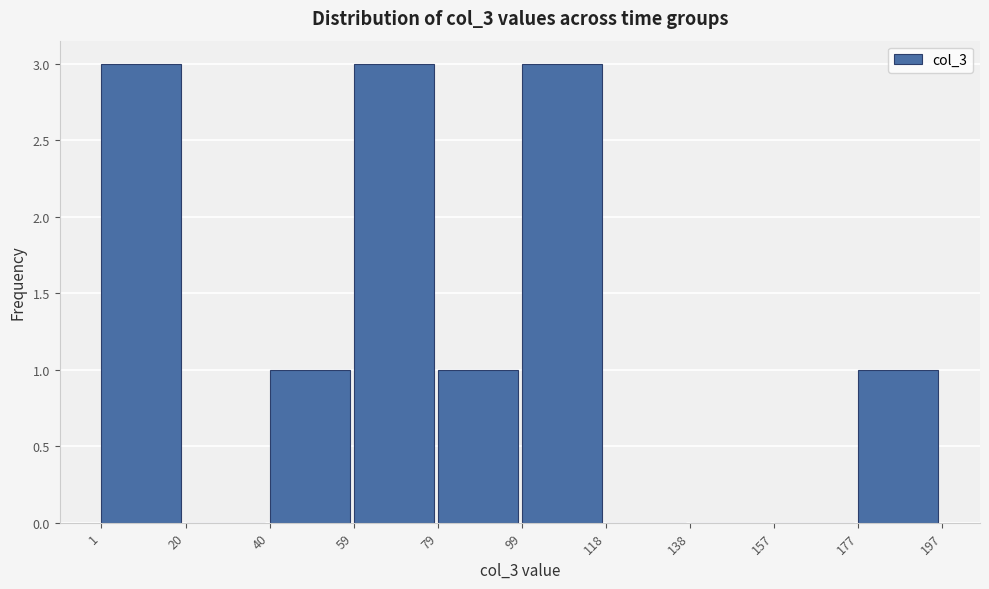

How tall is the bar that spans 59 to 79 on the x-axis? The values are not printed on the chart, so give them approximately, as read against the axis.

3